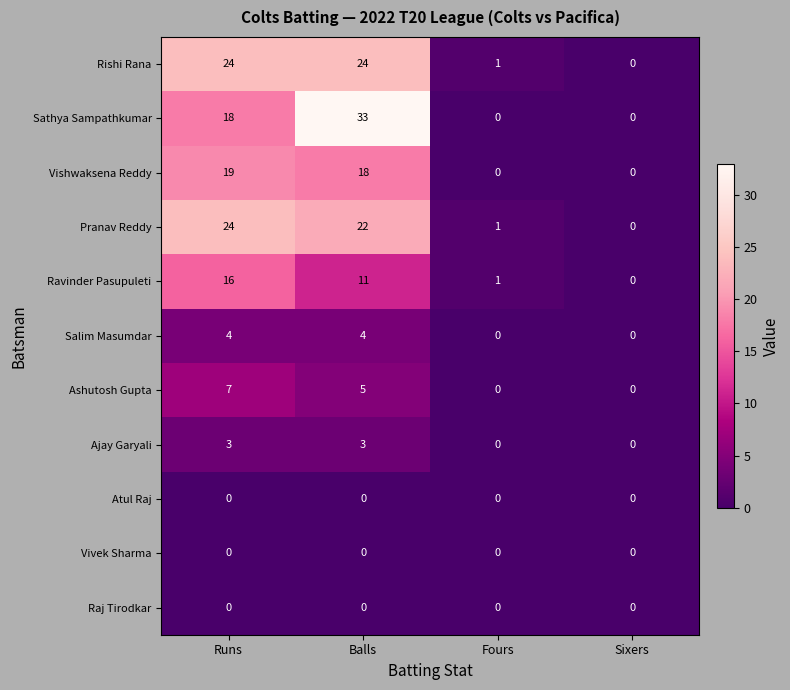

Rank the categories by Pranav Reddy value from lowest to highest.

Sixers, Fours, Balls, Runs